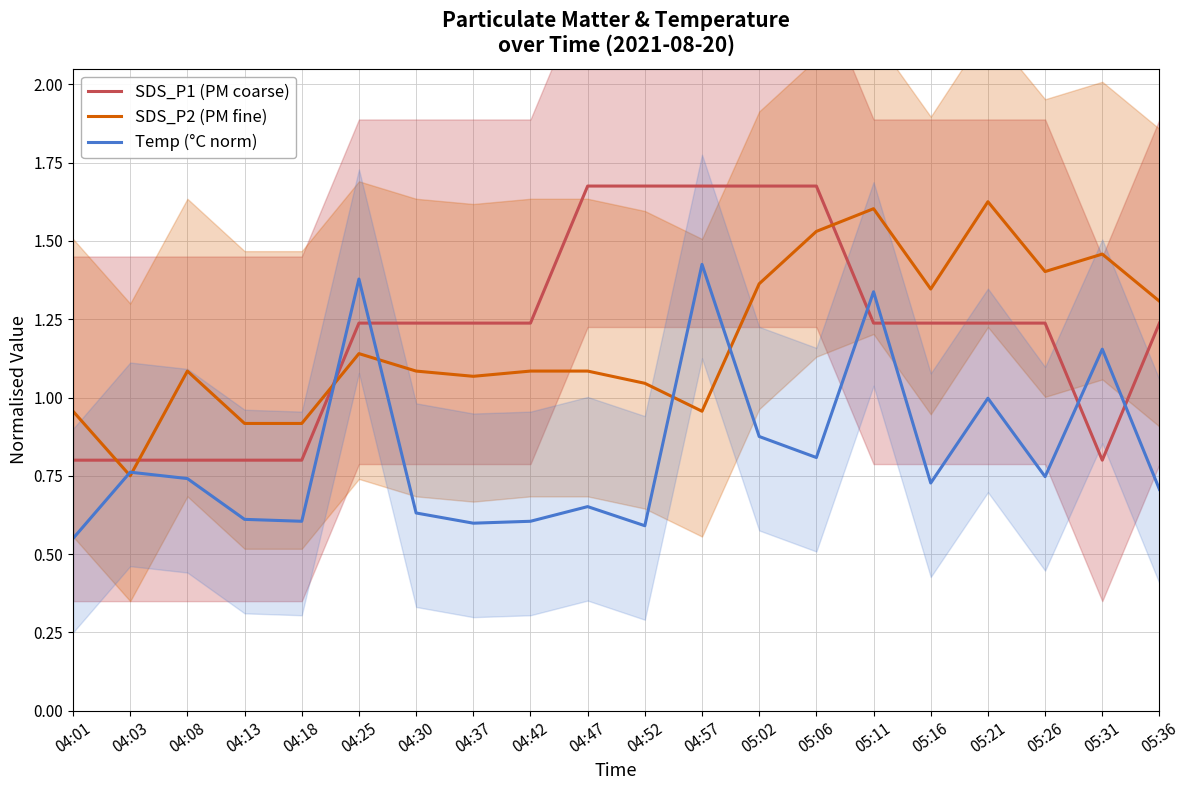

What is the minimum value for Temp (°C norm)?

0.6